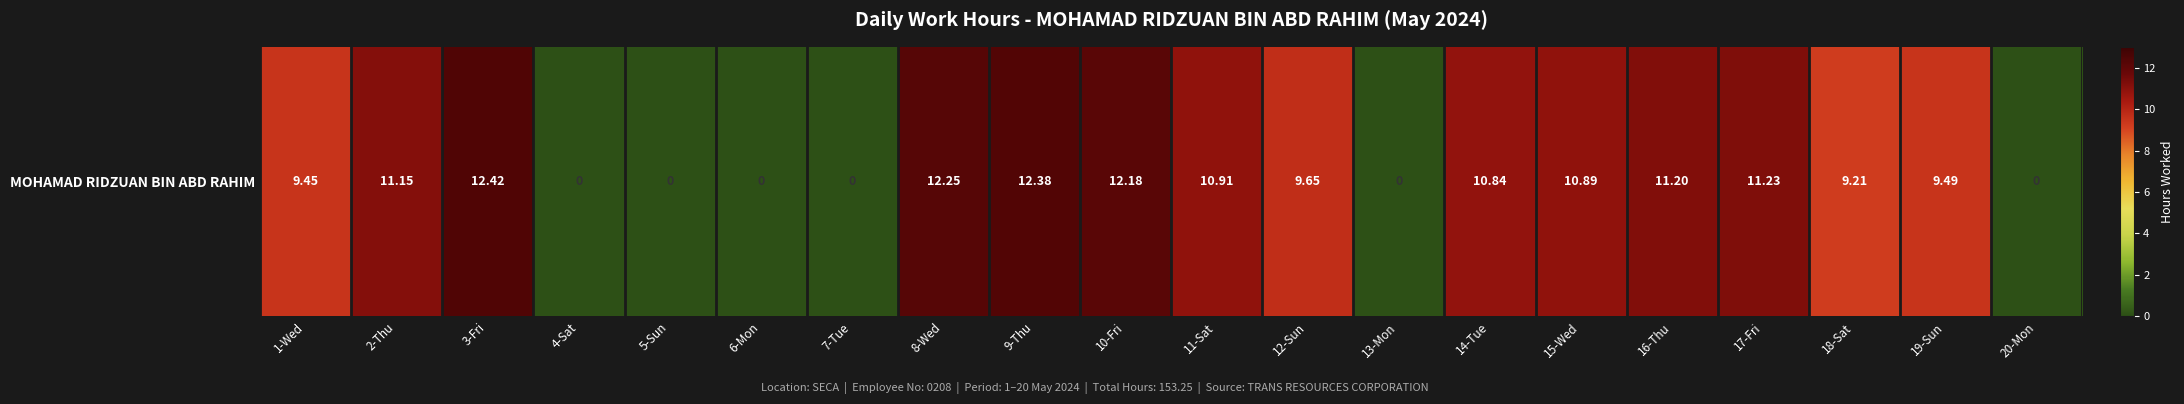

How many values exceed 10?

10